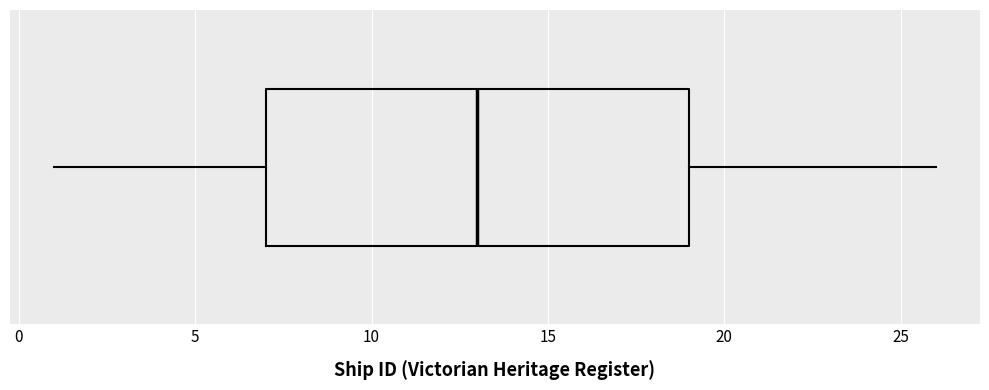

Transcribe this box plot: give where the median line is, the range the box spans, and where the two whiskers end, as read against the x-axis. The values are not printed on the chart, so give them approximately, as read against the axis.

median 13, box 7 to 19, whiskers 1 to 26